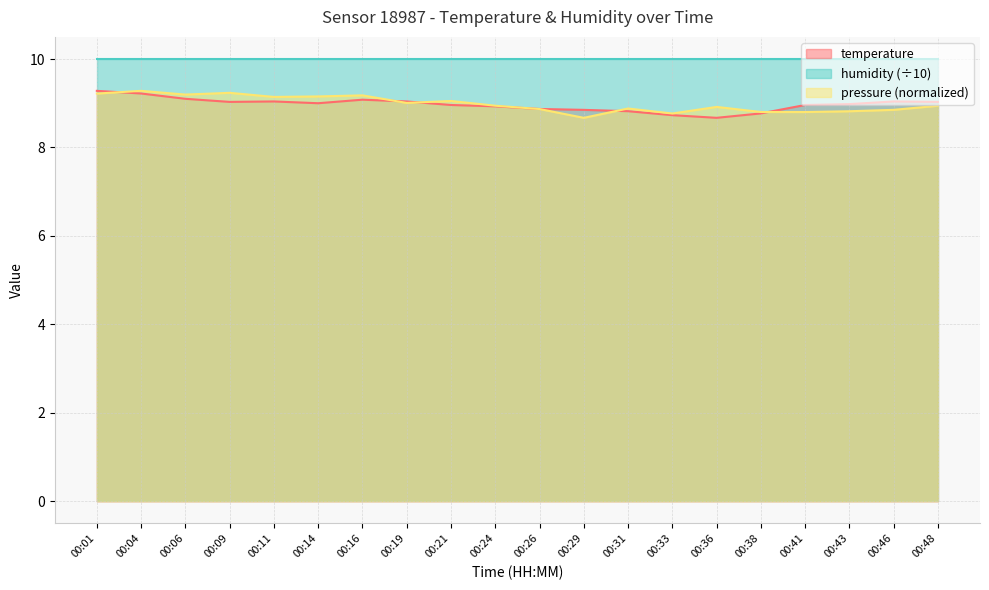

How many intersections are there between temperature and pressure_norm?

6